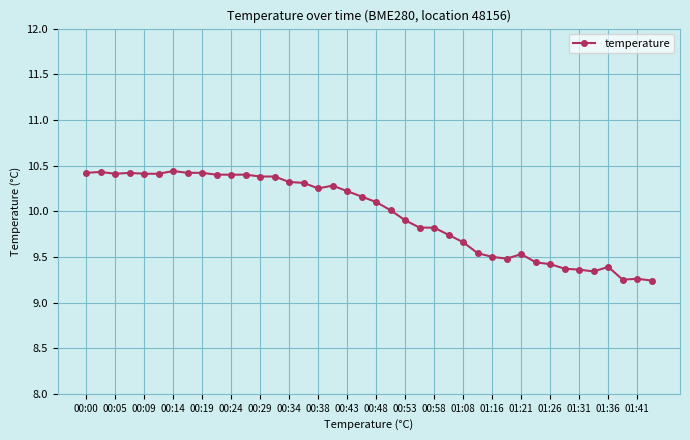

What is the value of the 10th point from the left?

10.4